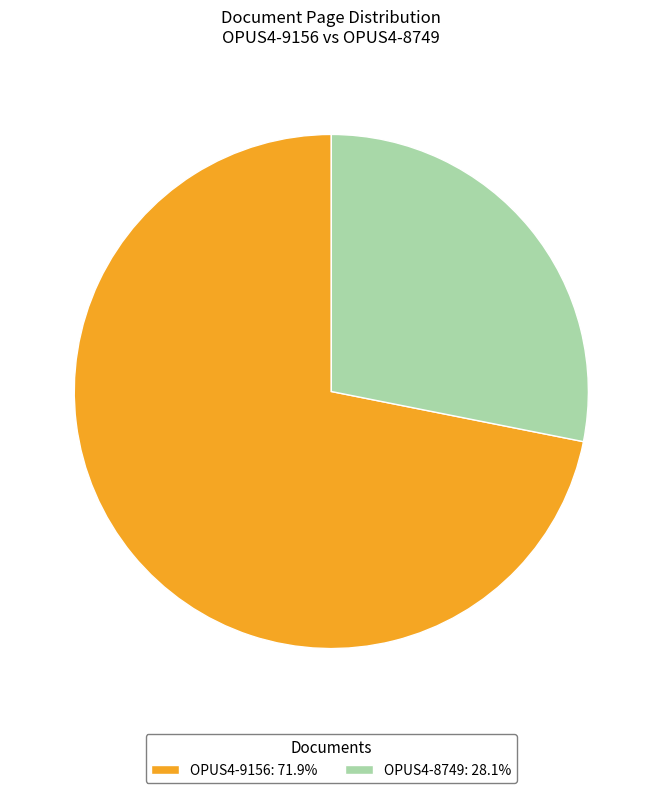

Rank the categories by value from highest to lowest.

OPUS4-9156, OPUS4-8749